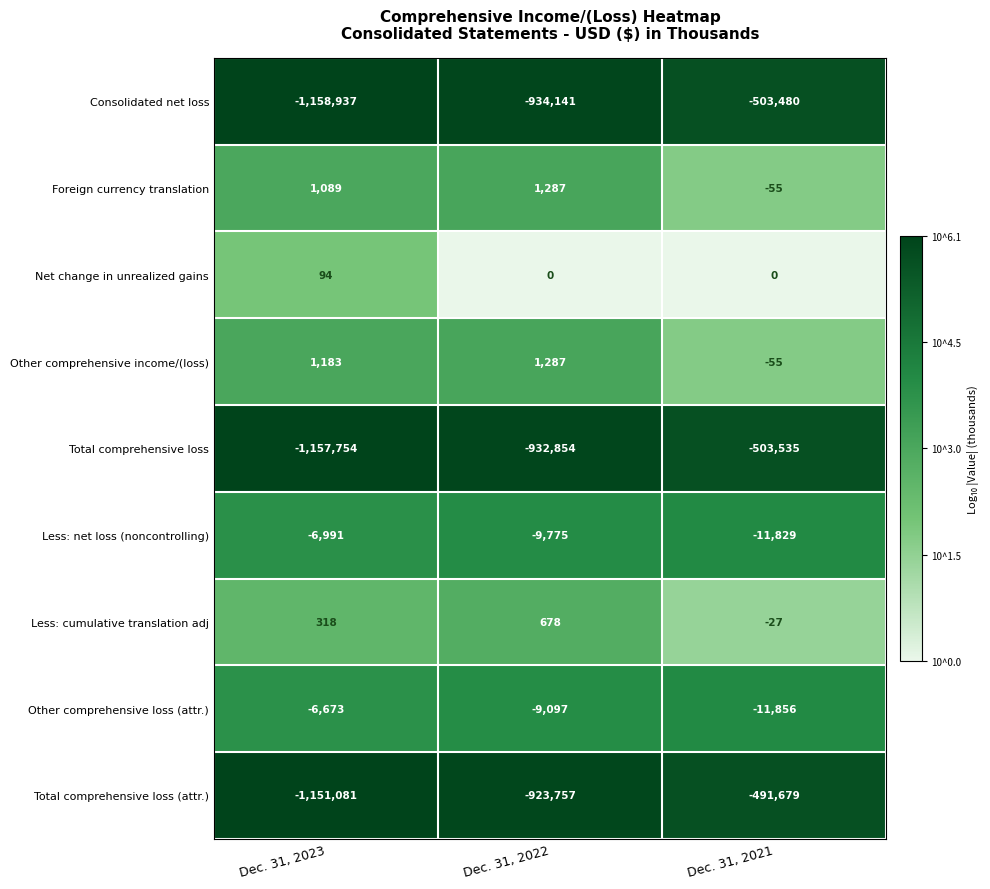

List the labels in order of Foreign currency translation value, smallest first.

Dec. 31, 2021, Dec. 31, 2023, Dec. 31, 2022